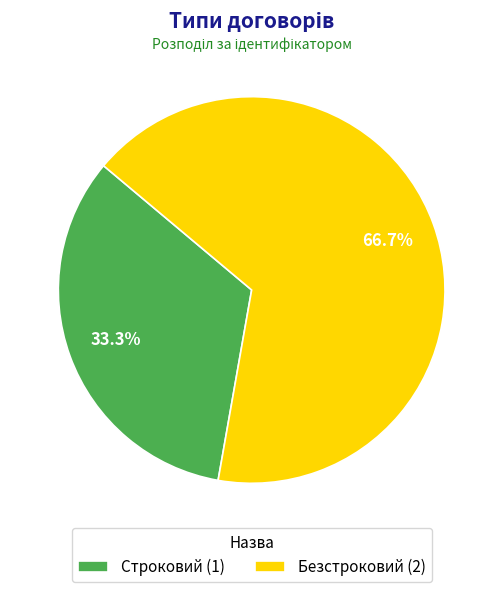

Combined, do Строковий and Безстроковий account for over 50%?

Yes